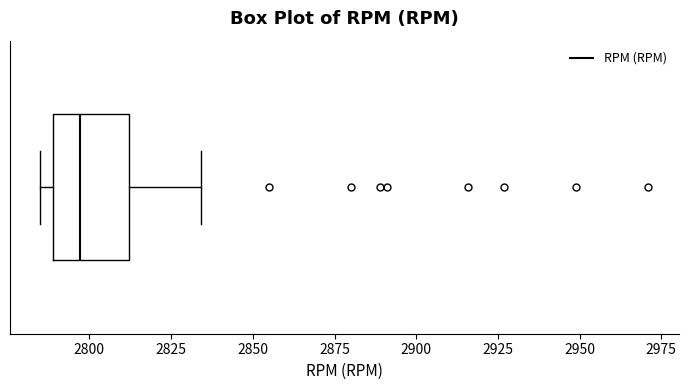

Where is the left edge of the box on the x-axis? The values are not printed on the chart, so give them approximately, as read against the axis.

2790